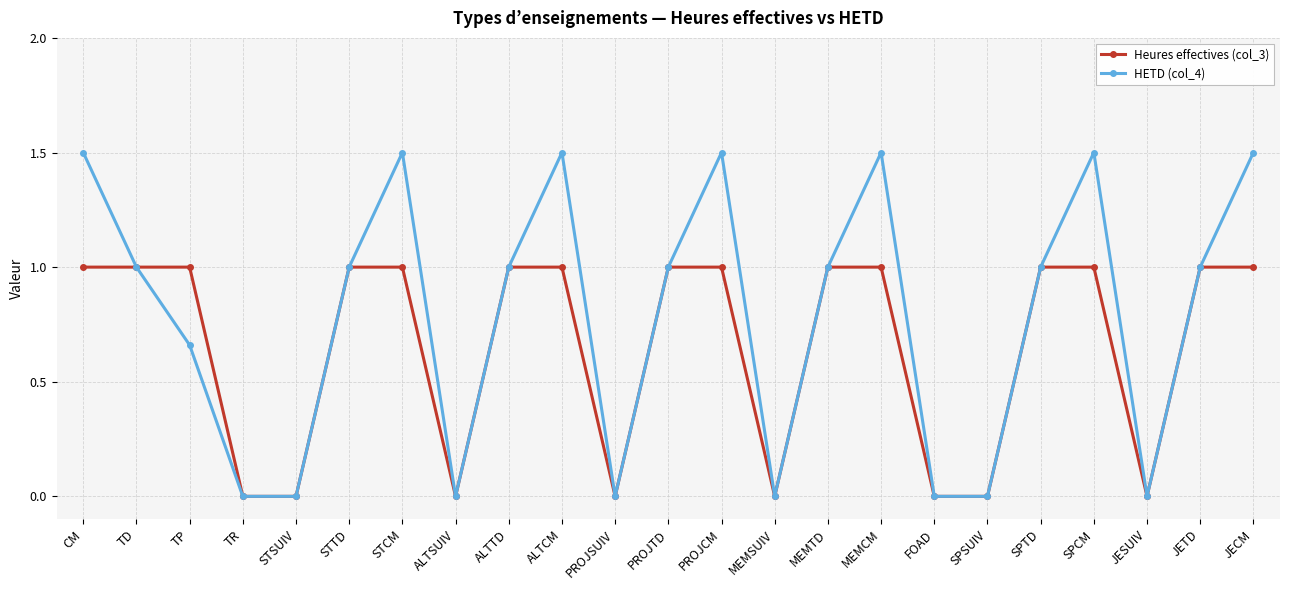

Where is the first local maximum for HETD (col_4)?

STCM